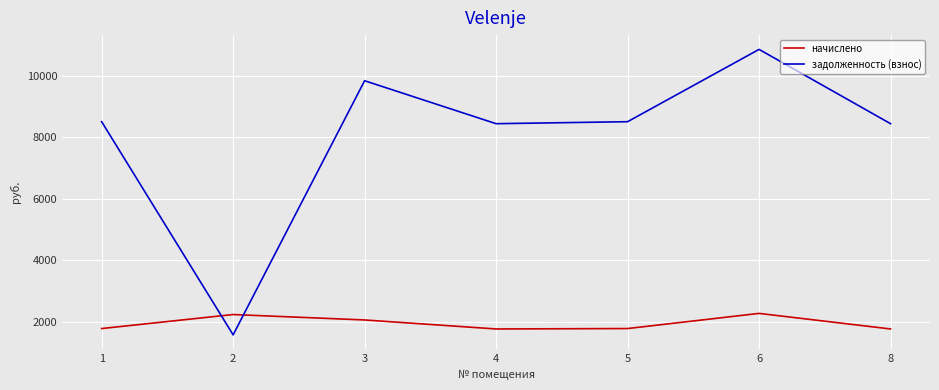

At which category is the sum across all series the highest?

6